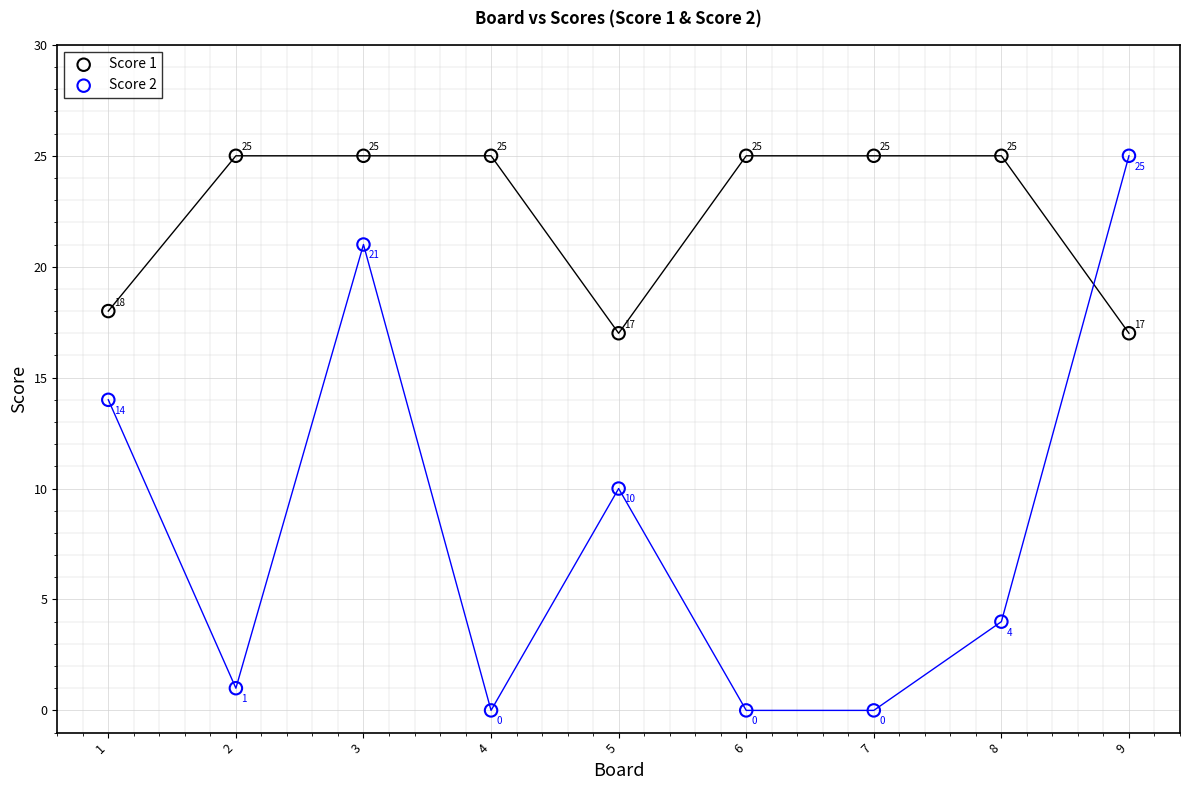

Which series contains the lowest Y value?

Score 2